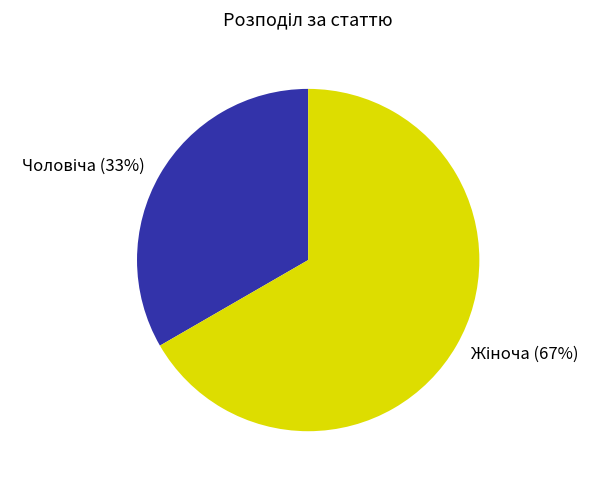

To the nearest percent, what is the average slice percentage?

50%